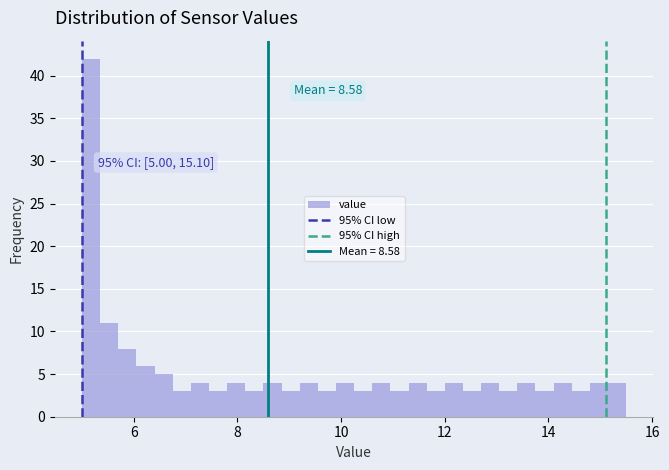

Around what value on the x-axis is the tallest bar? Give the approximate position of its centre, as read against the axis.

5.2